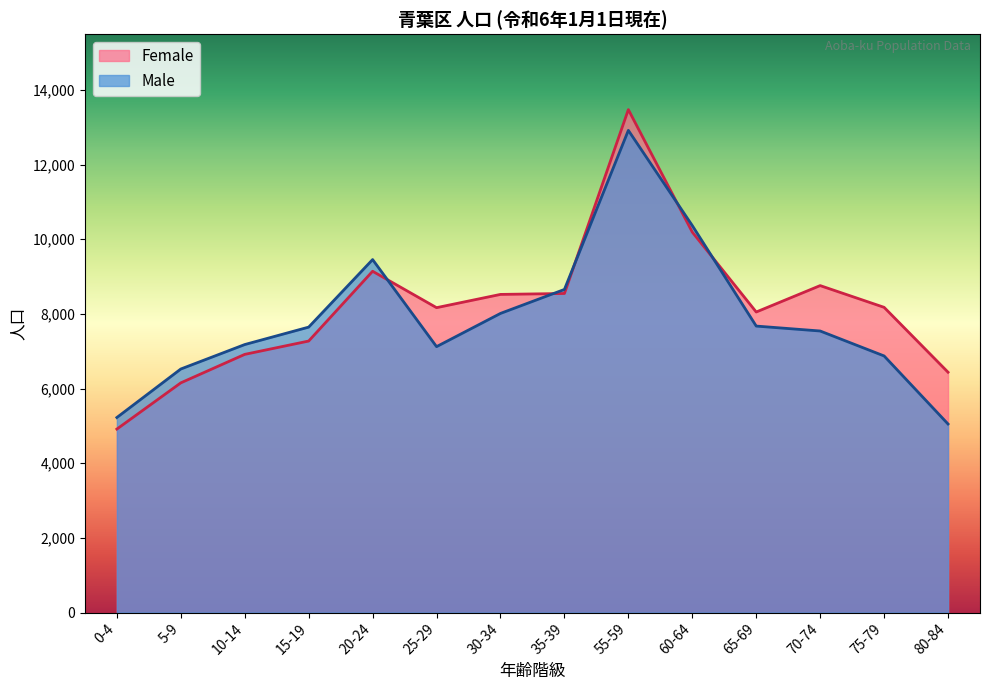

Which category has the highest value in the Female series?

55-59